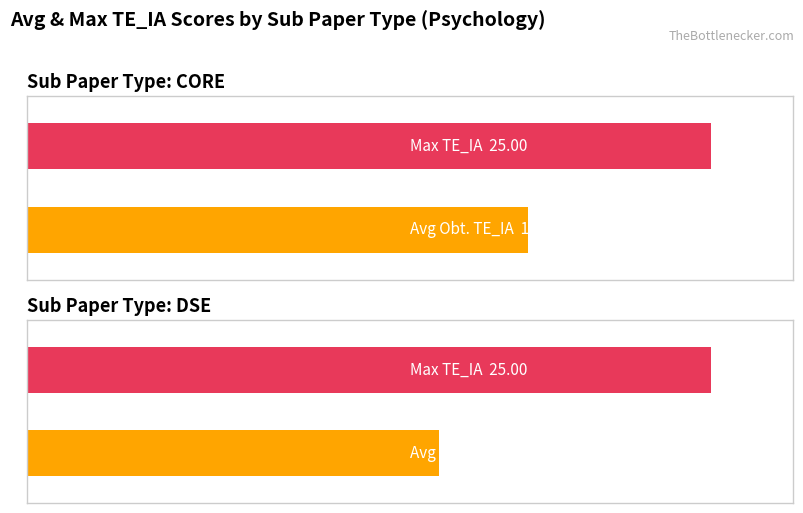

Which series changed the most between CORE and DSE?

Average Obt. TE_IA